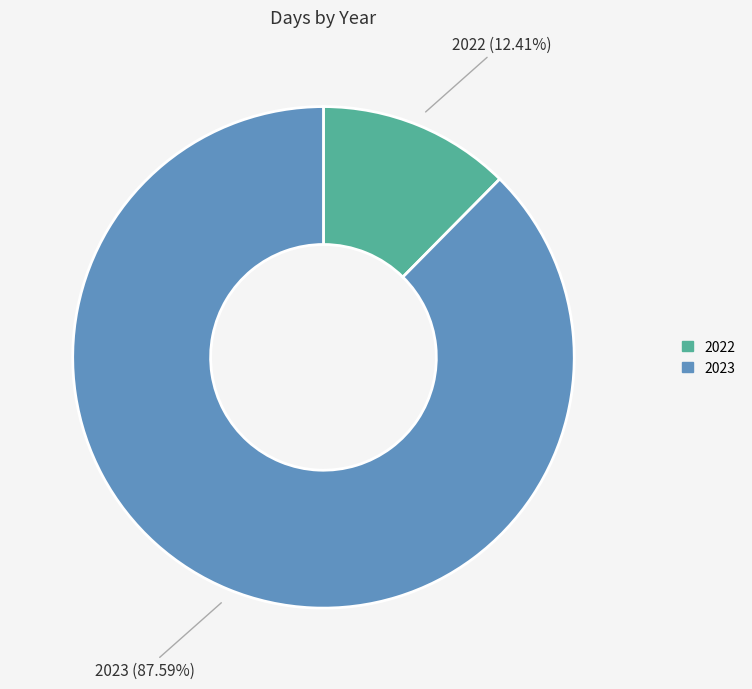

Which slice is the smallest?

2022